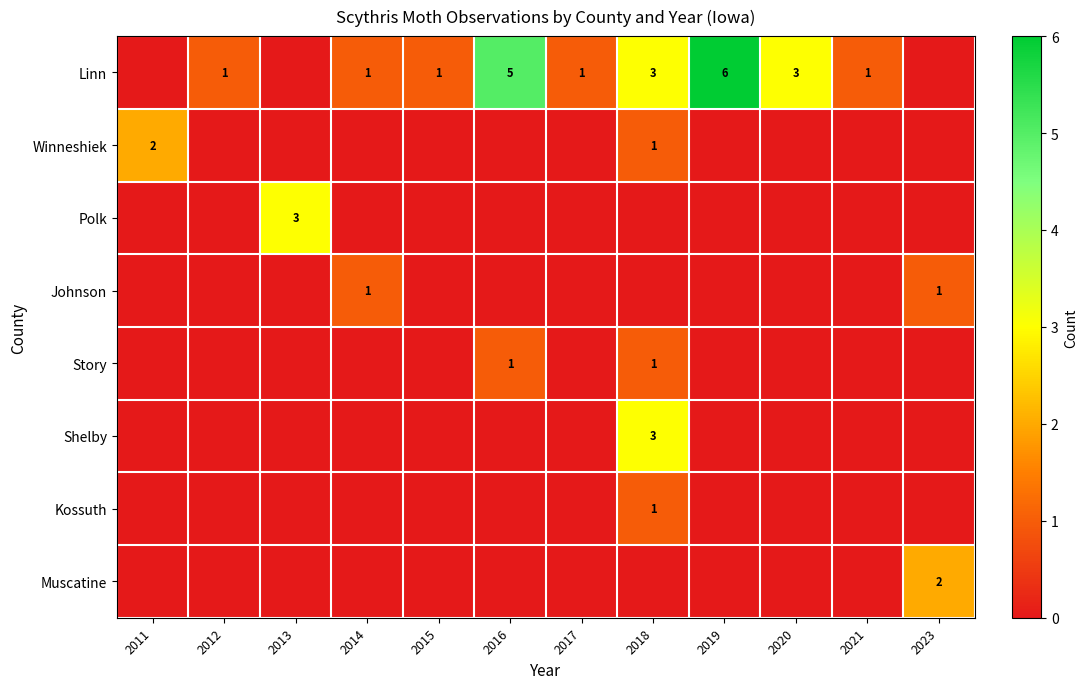

The value of Winneshiek at 2011 is 3. True or false?

False